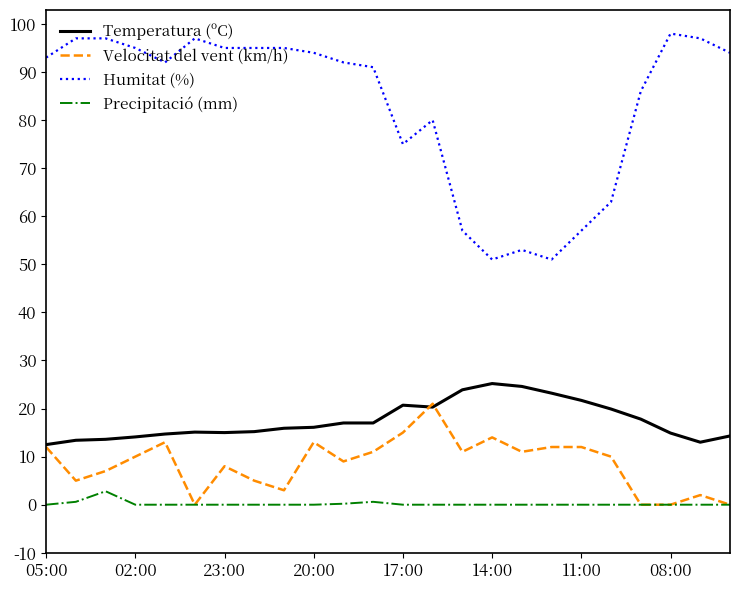

What is the average value of the Velocitat del vent (km/h) series?

8.5